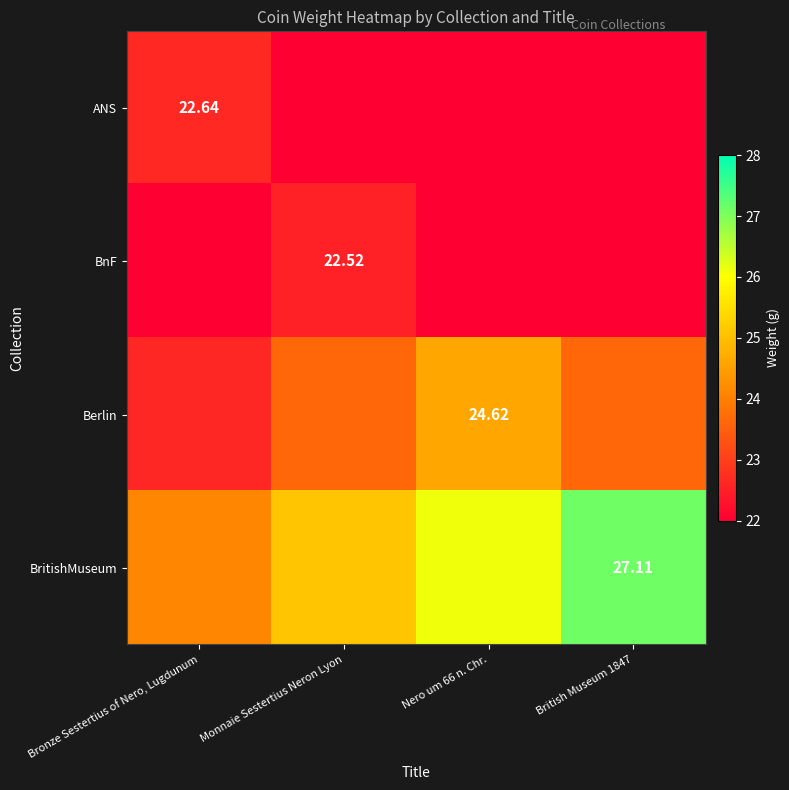

What is the highest value of the ANS series?

22.6